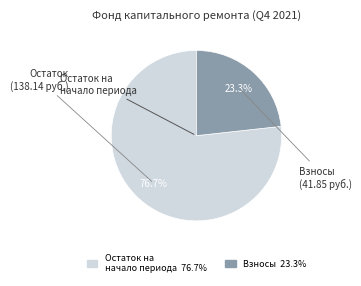

Is there a majority slice in this chart?

Yes